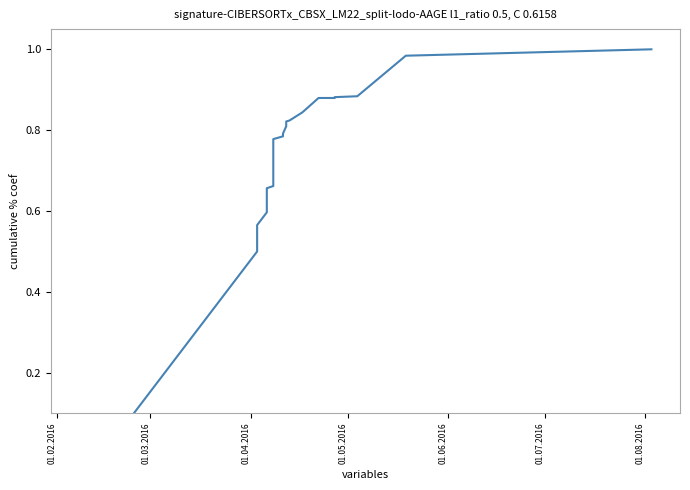

Which category has the lowest value across all series?

01.02.2016